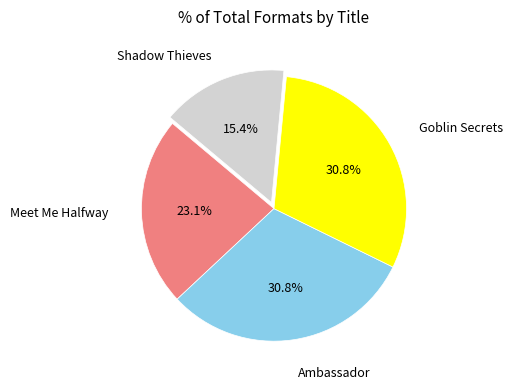

Is there a majority slice in this chart?

No